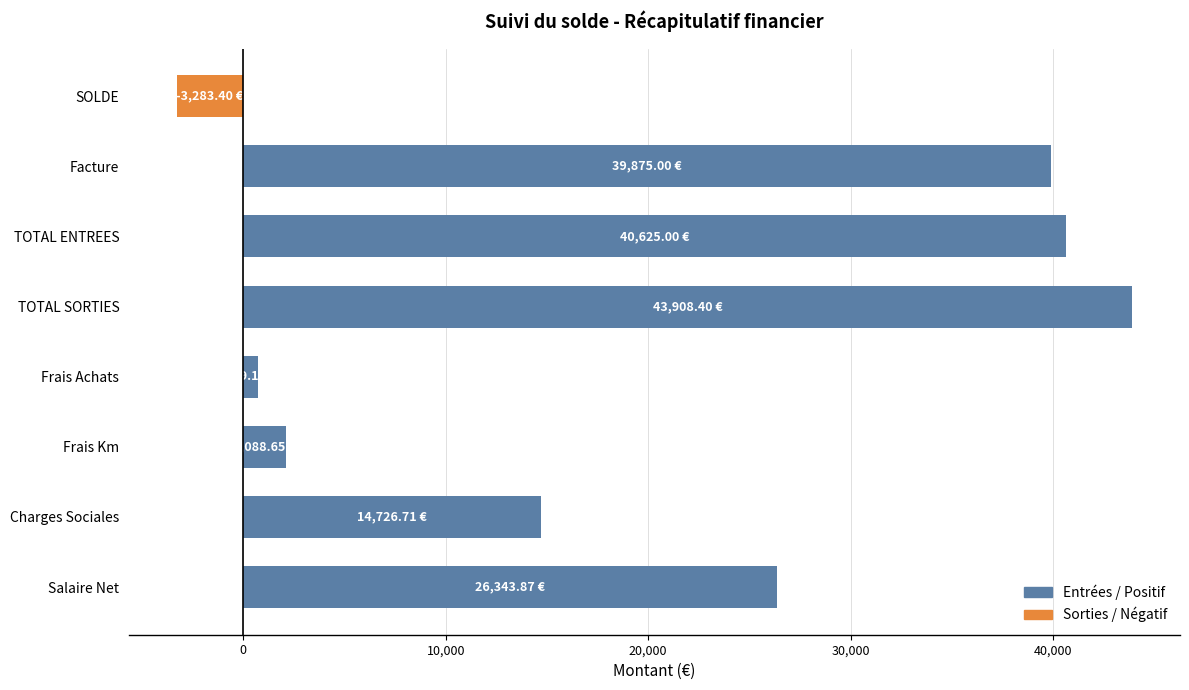

What is the average value?

20629.2